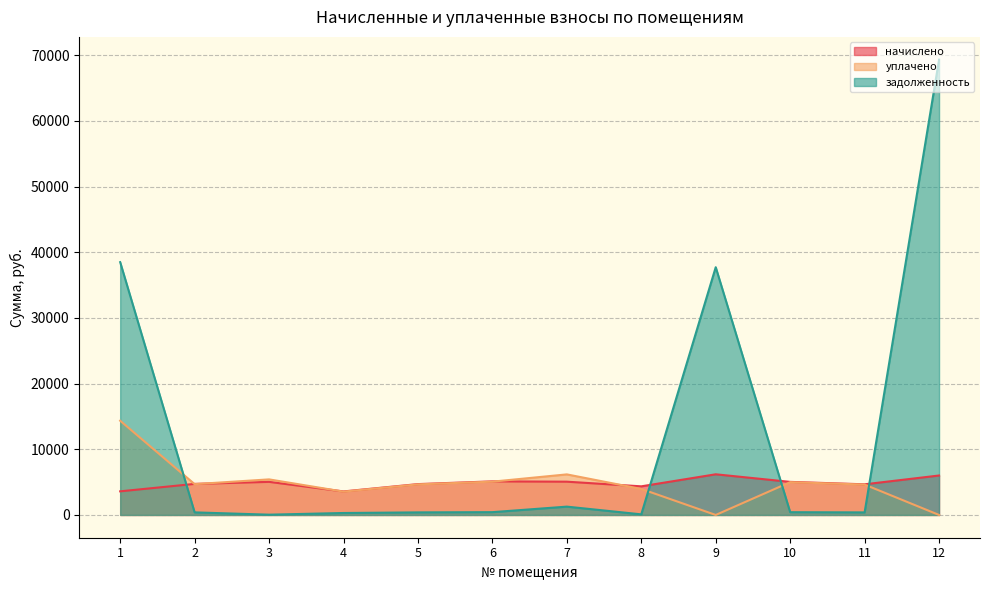

How many values in the задолженность series exceed 419?

6